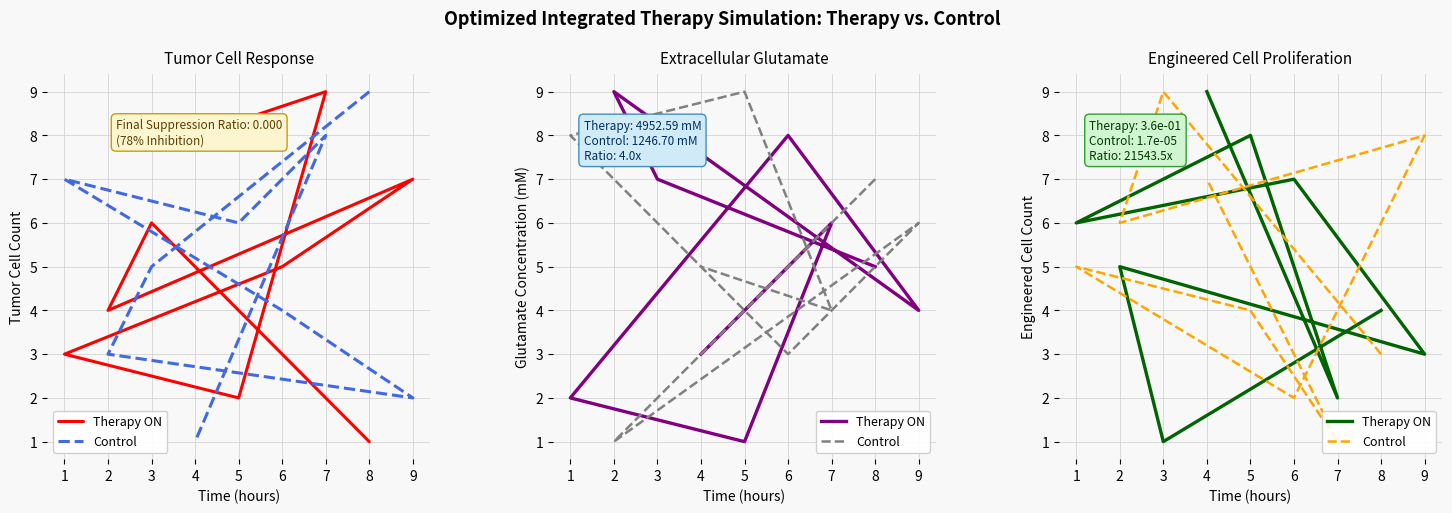

Which label corresponds to the largest value in the chart?

4